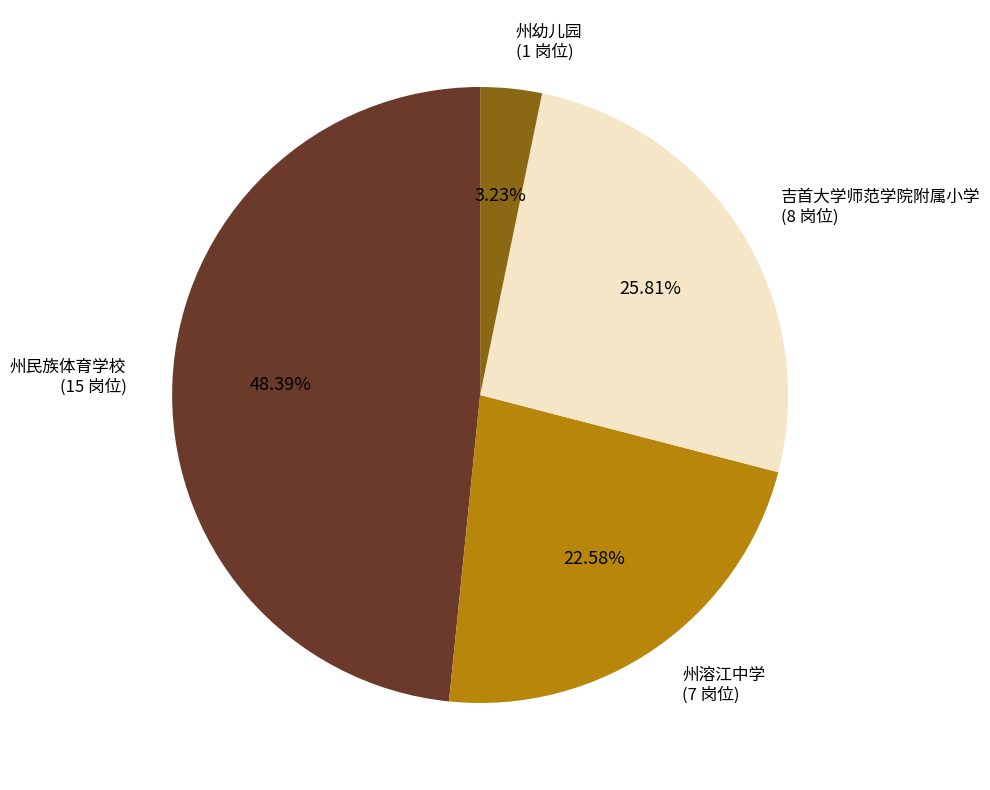

What is the ratio of the value at 州幼儿园 to the value at 州溶江中学?

0.1